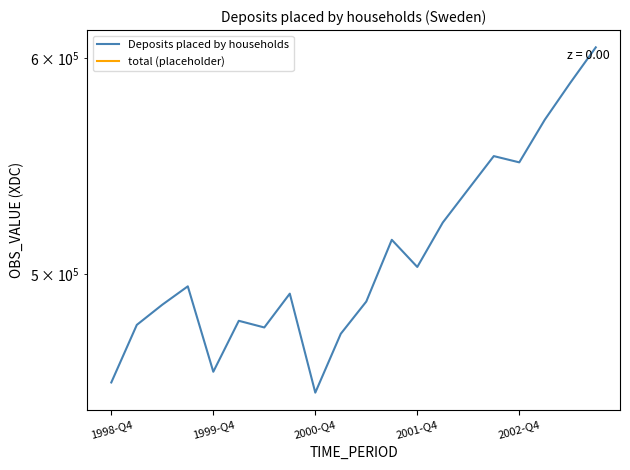

At which label does the data first exceed 494860?

11